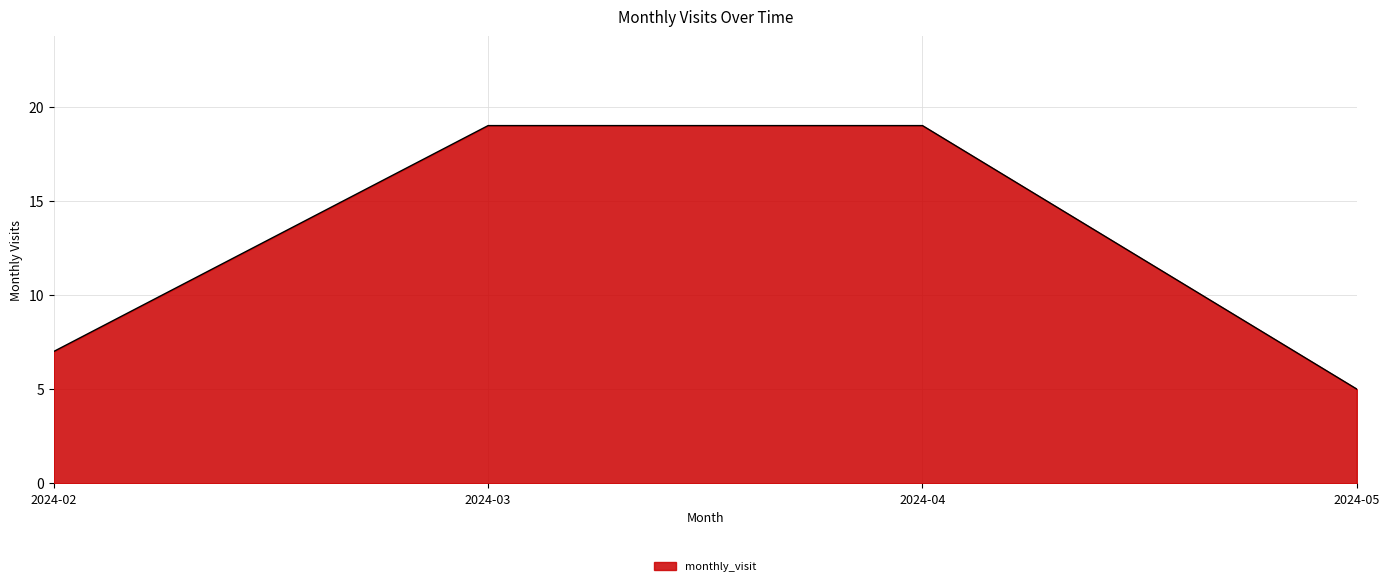

Reading right to left, what are all the values shown in this chart?

2024-05=5	2024-04=19	2024-03=19	2024-02=7